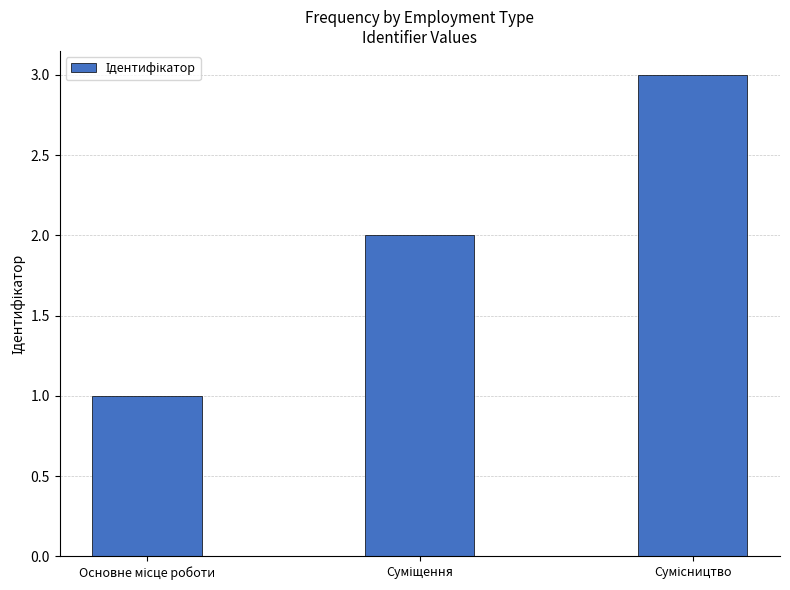

What is the difference between the second highest and minimum values?

1